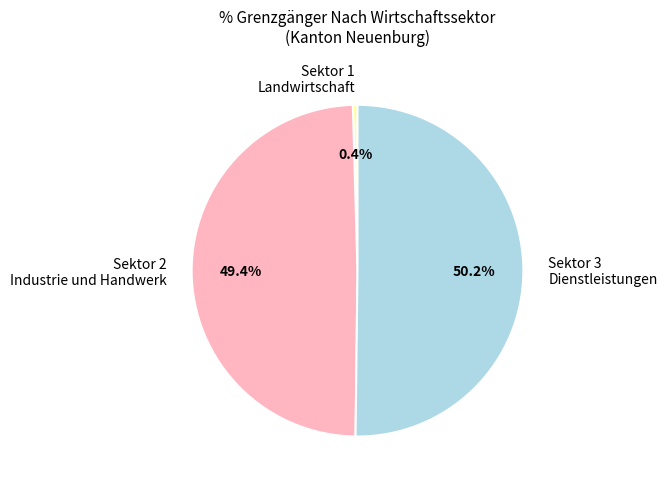

To the nearest percent, what percentage of the pie is Sektor 2 Industrie und Handwerk?

49%